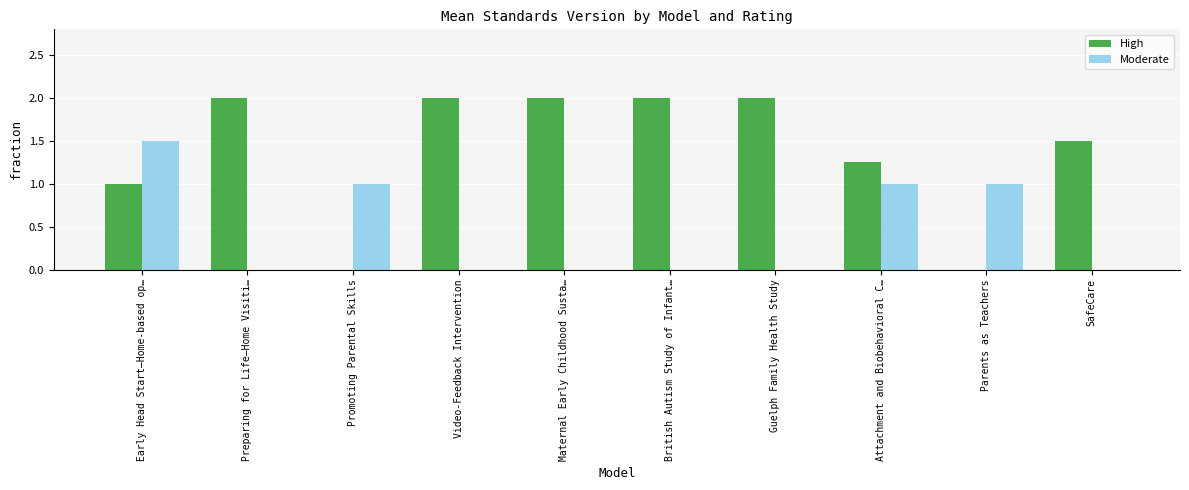

What is the highest value of the Moderate series?

1.5